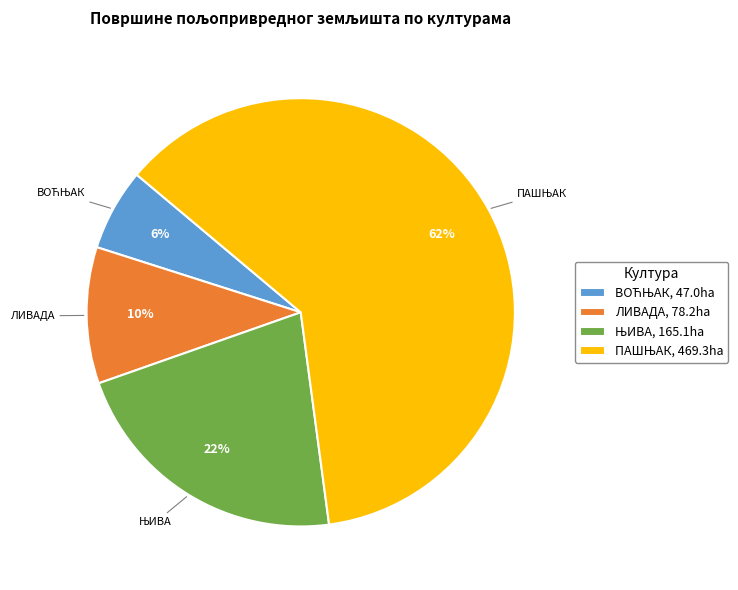

How many slices are in this pie chart?

4